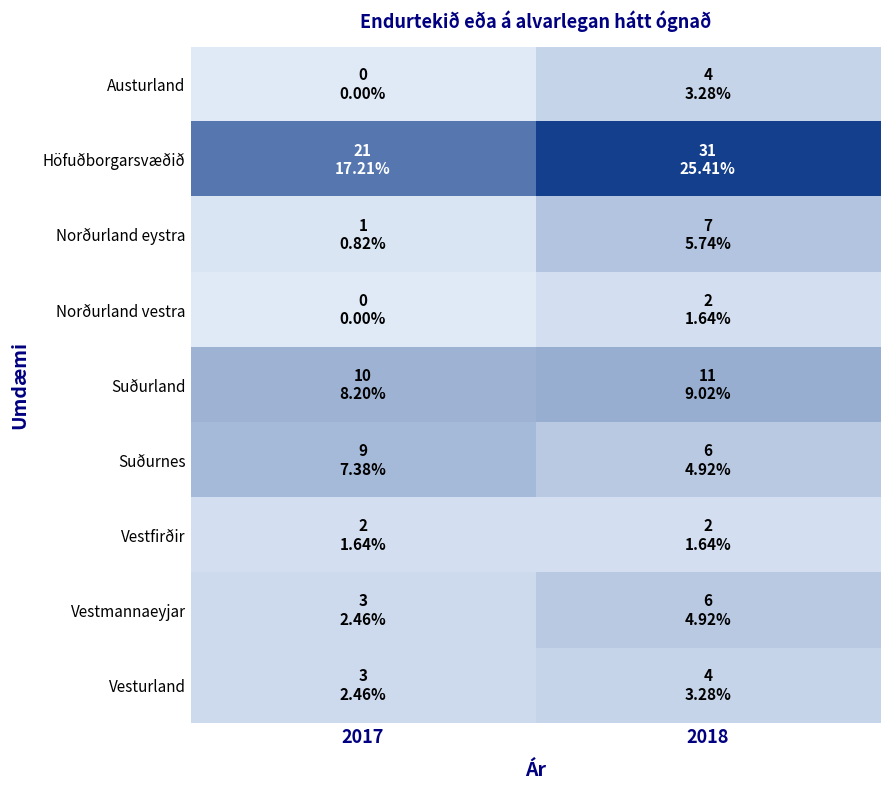

Between 2017 and 2018, which series saw the biggest shift?

Höfuðborgarsvæðið